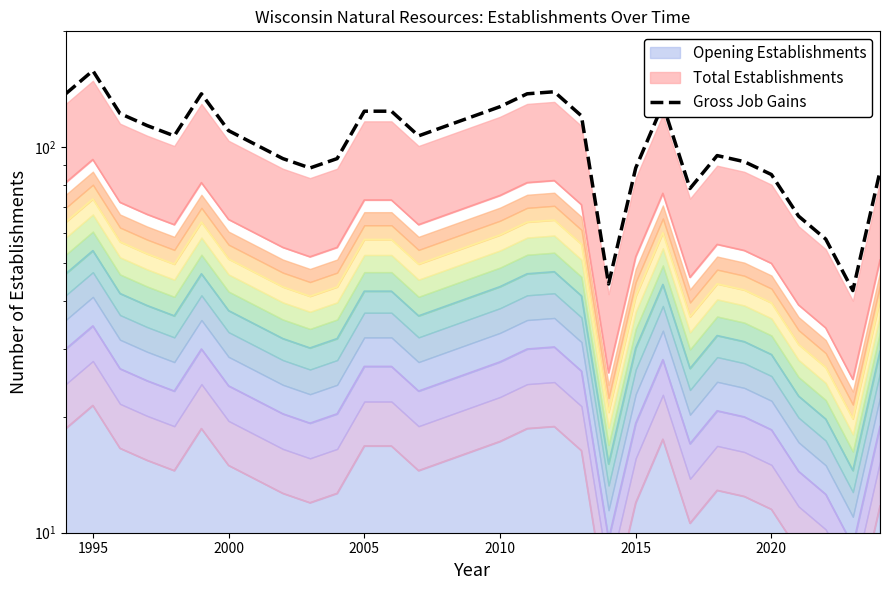

How many points are lower than both their immediate neighbors (excluding endpoints)?

6